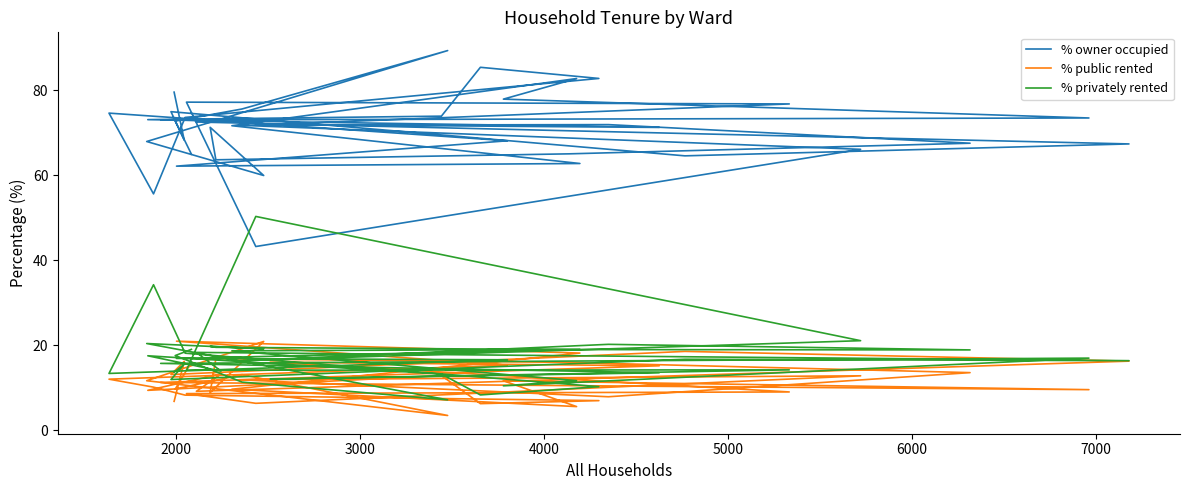

Which series has the largest total across all categories?

% owner occupied